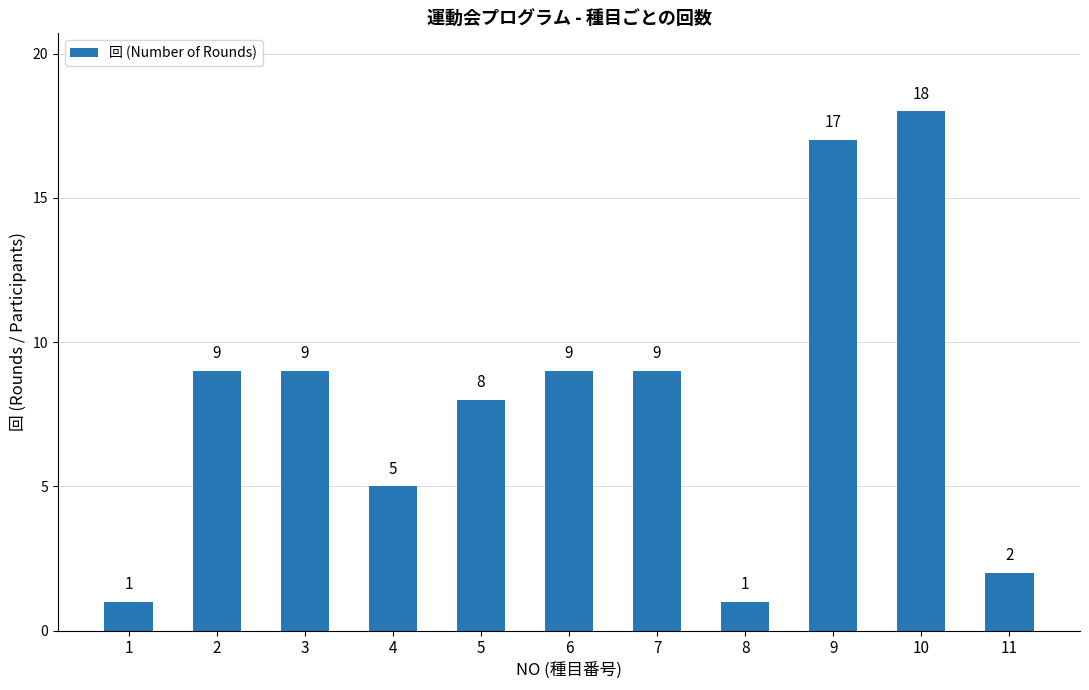

Read the value at 7, to the nearest 10.

10